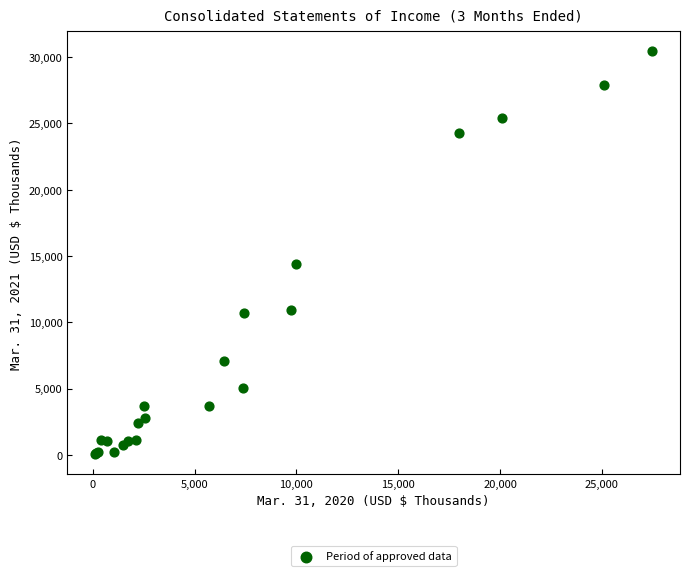

What Y value in the scatter plot is closest to 15250?

14380